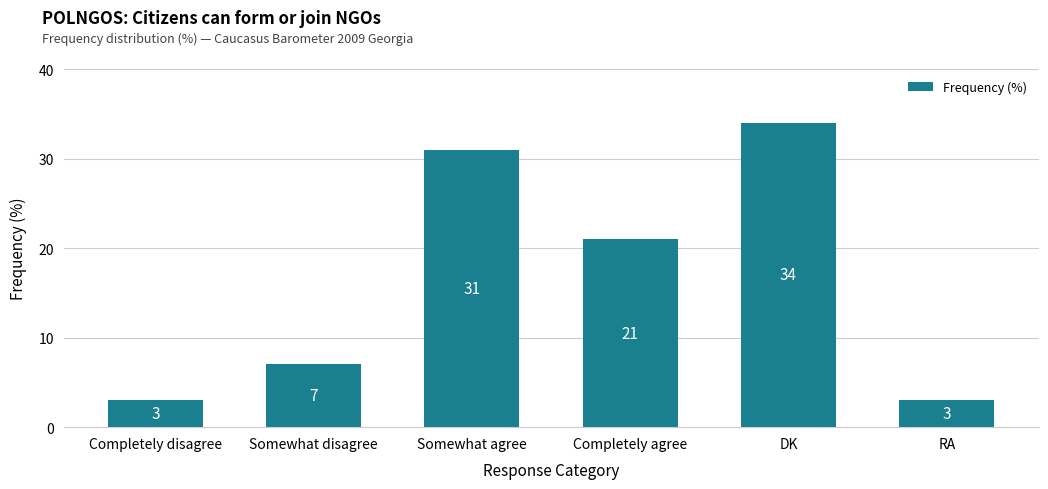

At which label does the data first exceed 21?

Somewhat agree